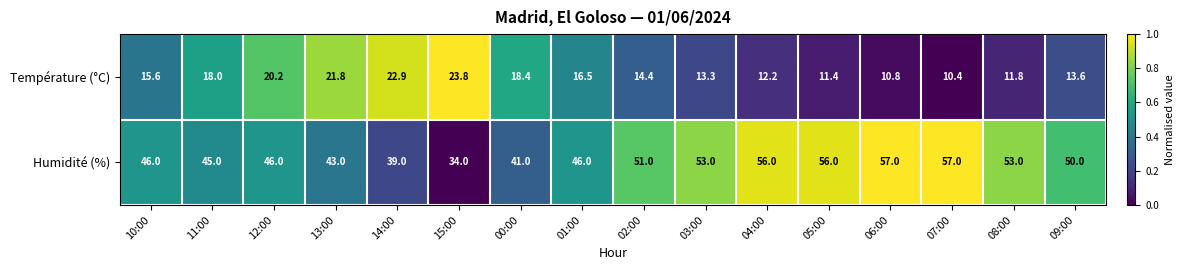

Which label corresponds to the smallest value in the chart?

07:00